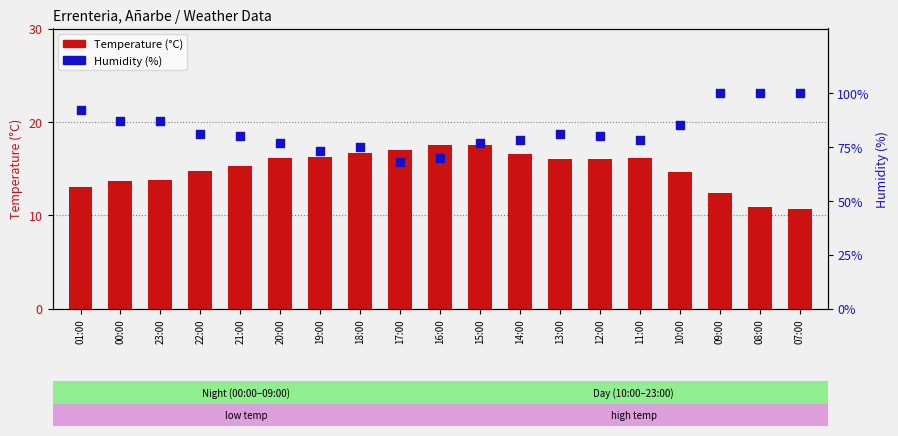

Is the value of Humidity (%) at 17:00 greater than the value of Temperature (°C) at 23:00?

Yes